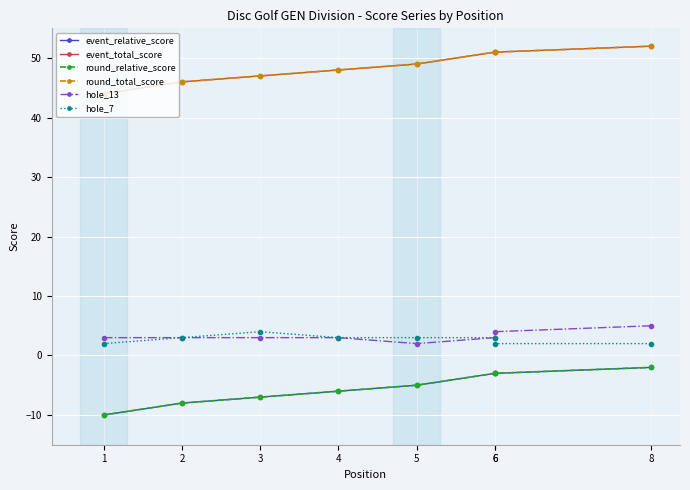

Is it true that hole_13 equals 3 at 3?

True